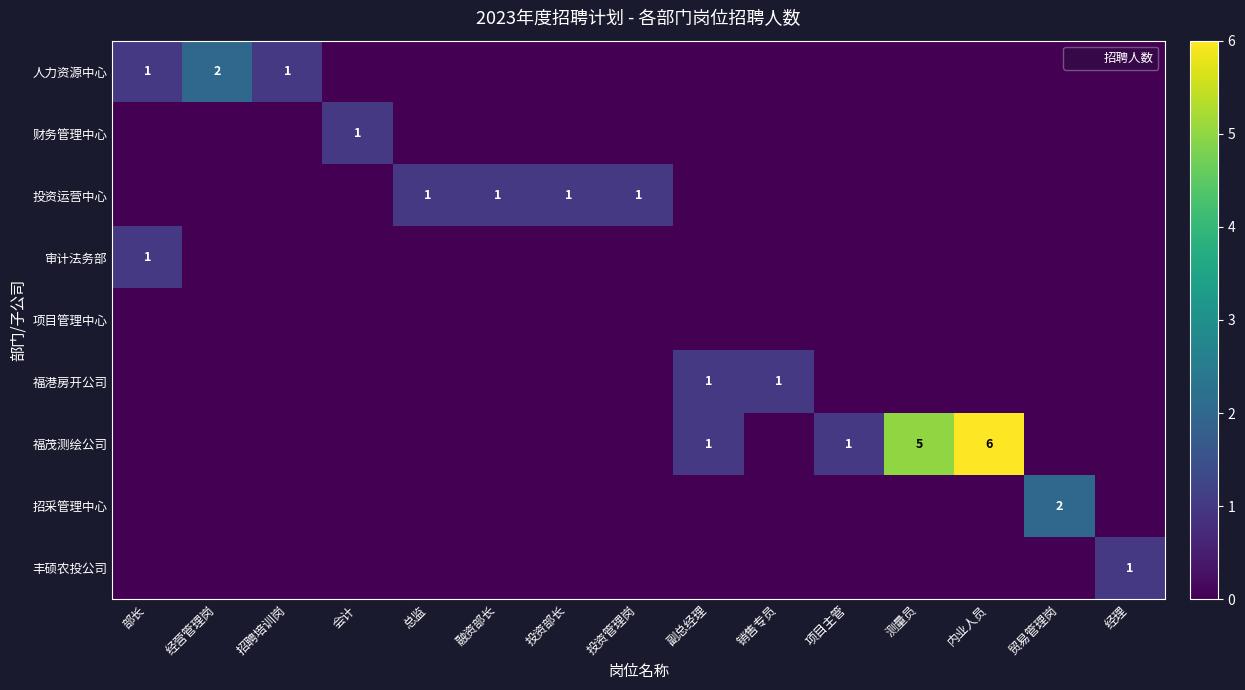

Between 融资部长 and 测量员, which series saw the biggest shift?

福茂测绘公司